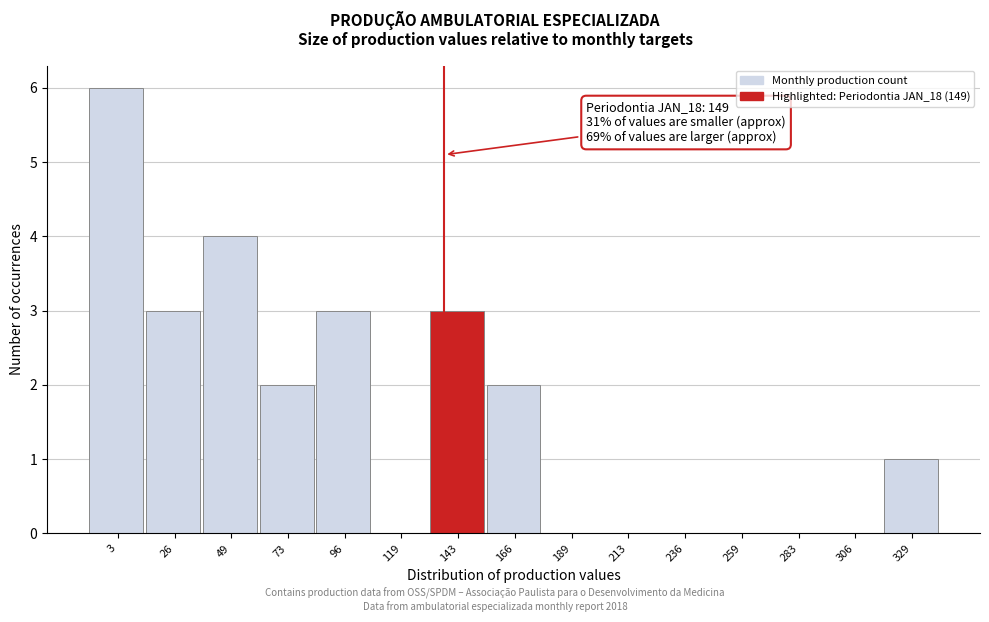

Reading left to right, transcribe all the data shown in this chart.

3=6	26=3	49=4	73=2	96=3	119=0	143=3	166=2	189=0	213=0	236=0	259=0	283=0	306=0	329=1